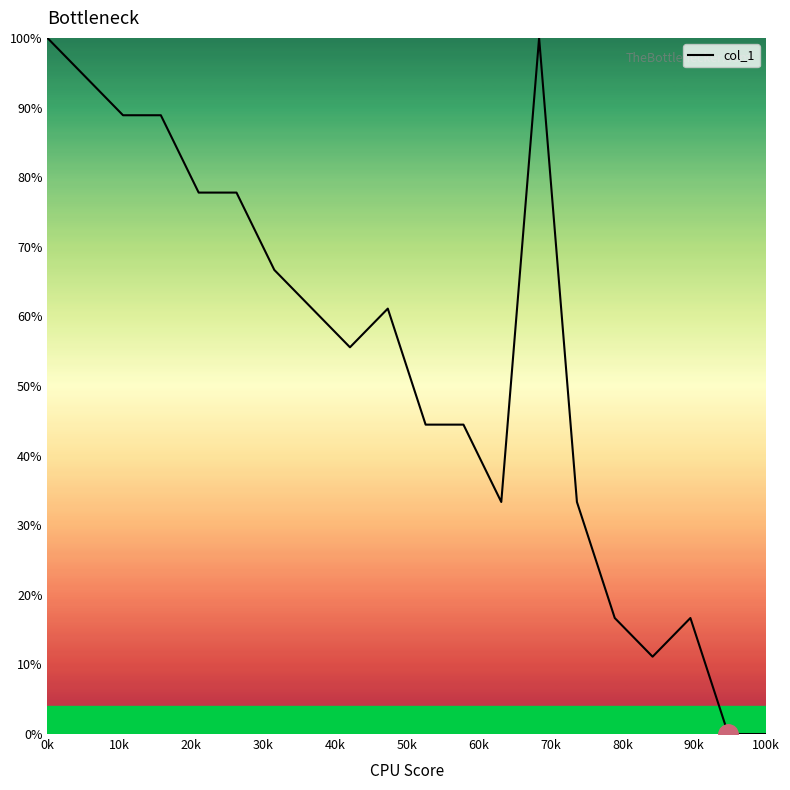

What is the greatest value displayed?

100.0